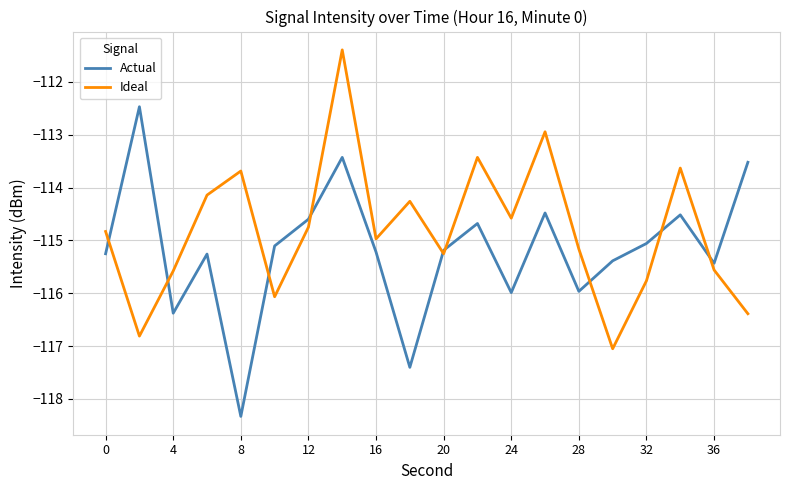

After their last crossing, which series has the higher values: Actual or Ideal?

Actual